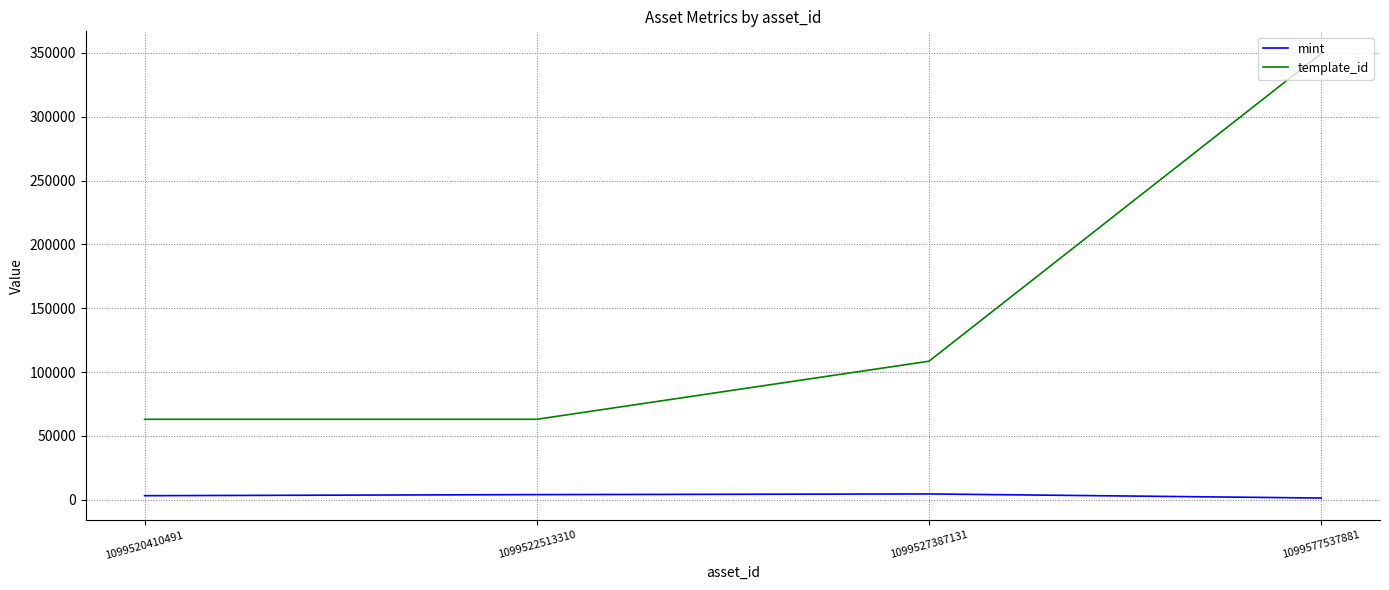

At which category is the sum across all series the highest?

1099577537881